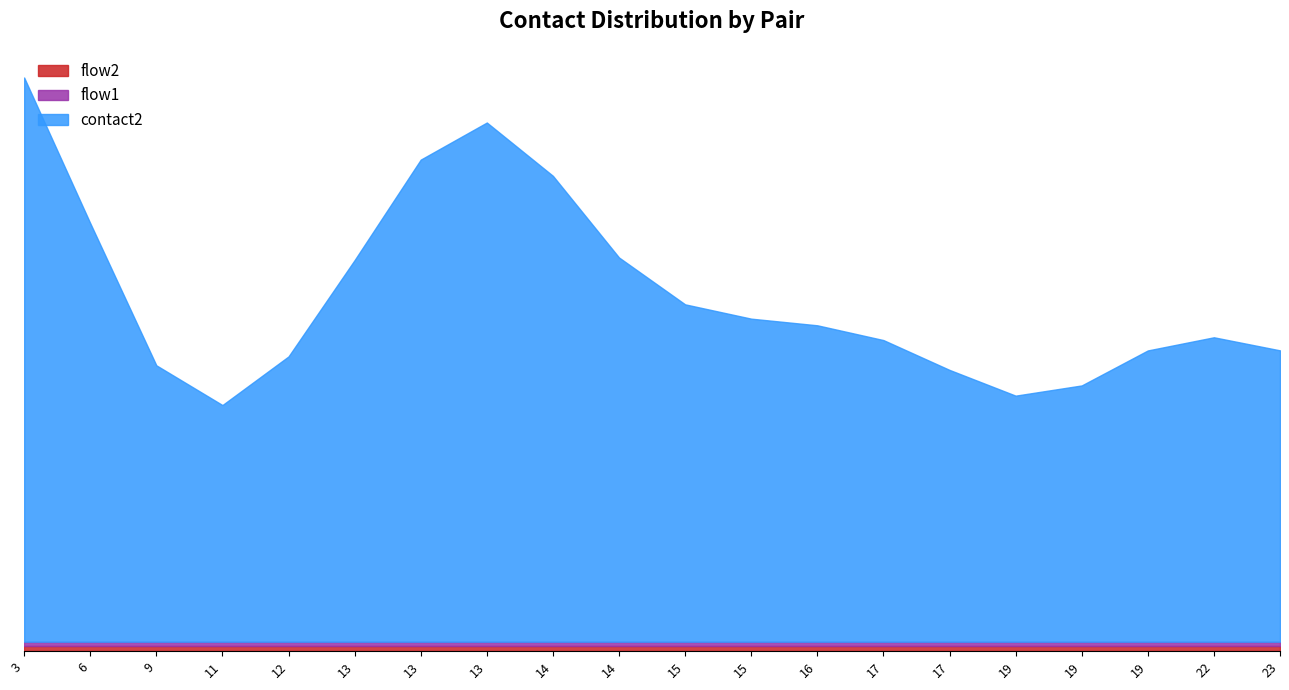

How many series are shown in this chart?

3